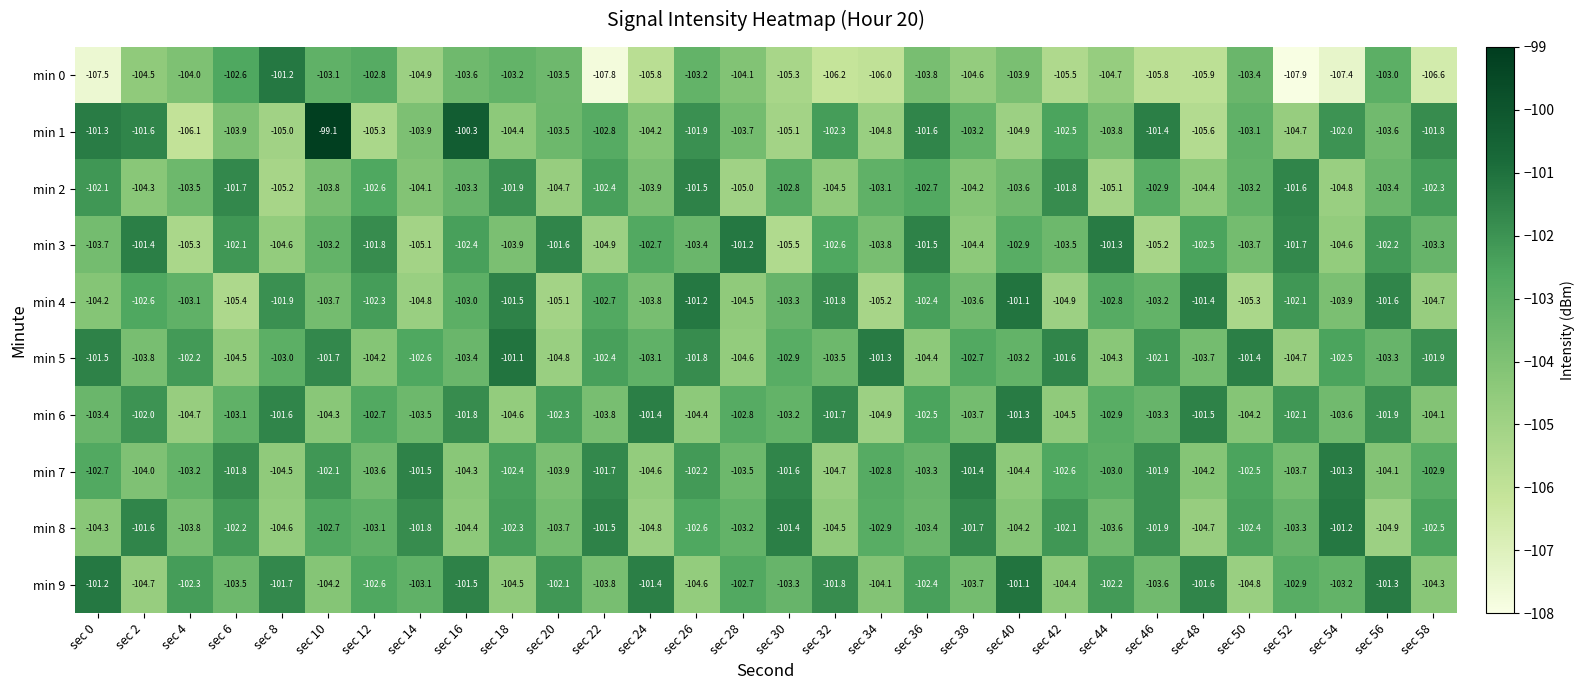

What is the difference between the min 0 values at sec 8 and sec 44?

3.5